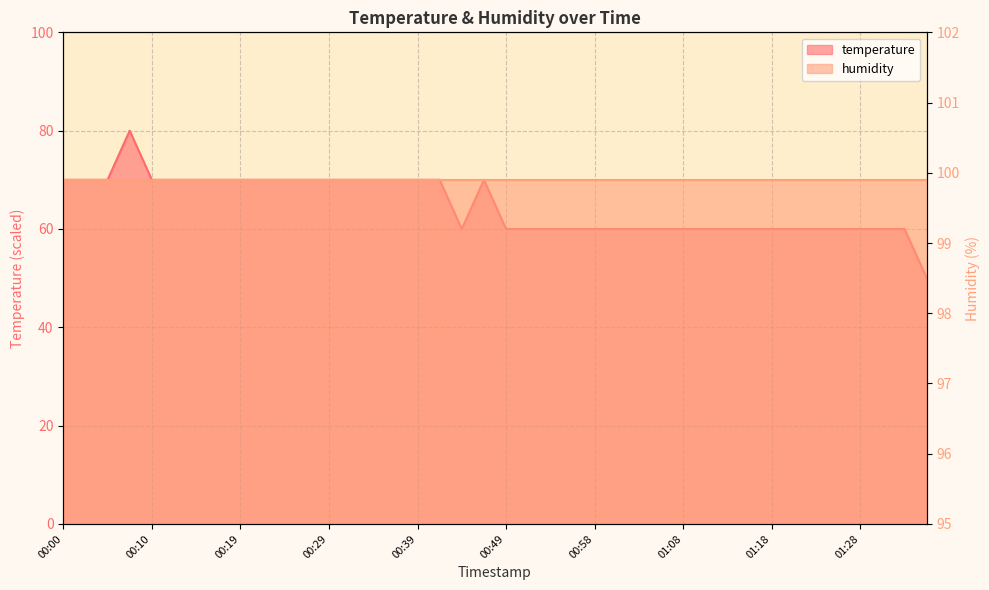

Approximately how many times larger is the value at 01:35 compared to 01:06?

0.8